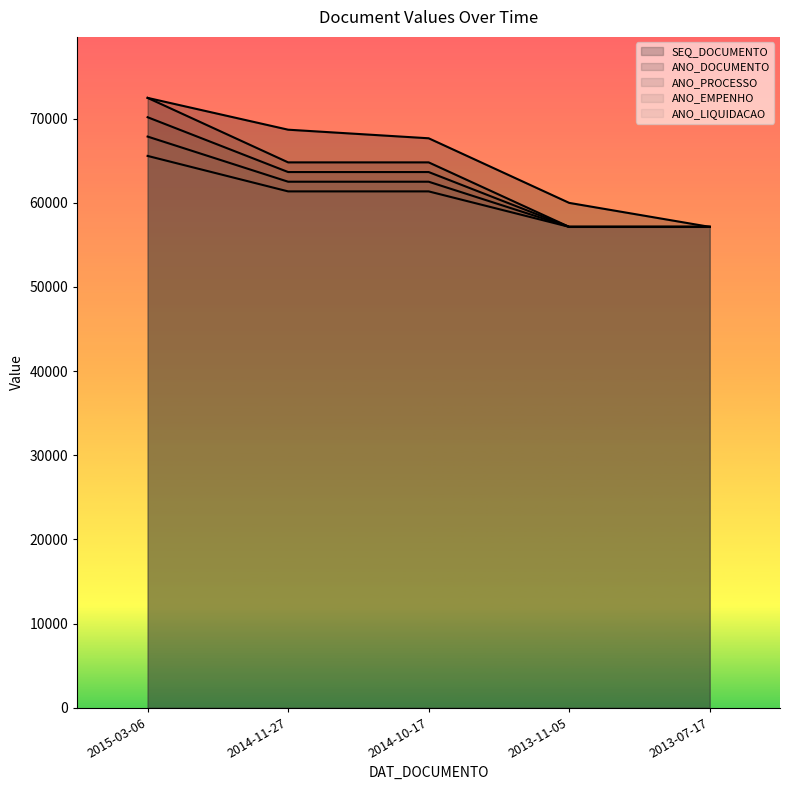

What is the total value across all series at 2015-03-06?

348499.3